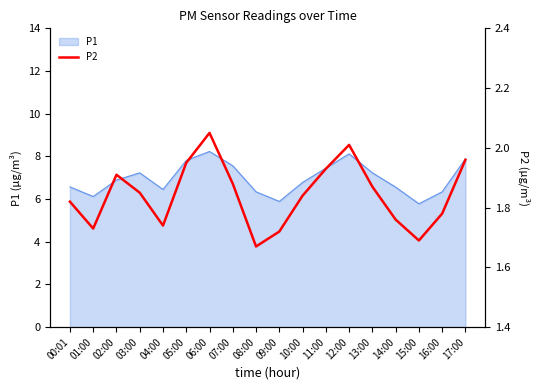

Reading left to right, what are all the values shown in this chart?

1.8	1.7	1.9	1.9	1.7	1.9	2.0	1.9	1.7	1.7	1.8	1.9	2.0	1.9	1.8	1.7	1.8	2.0